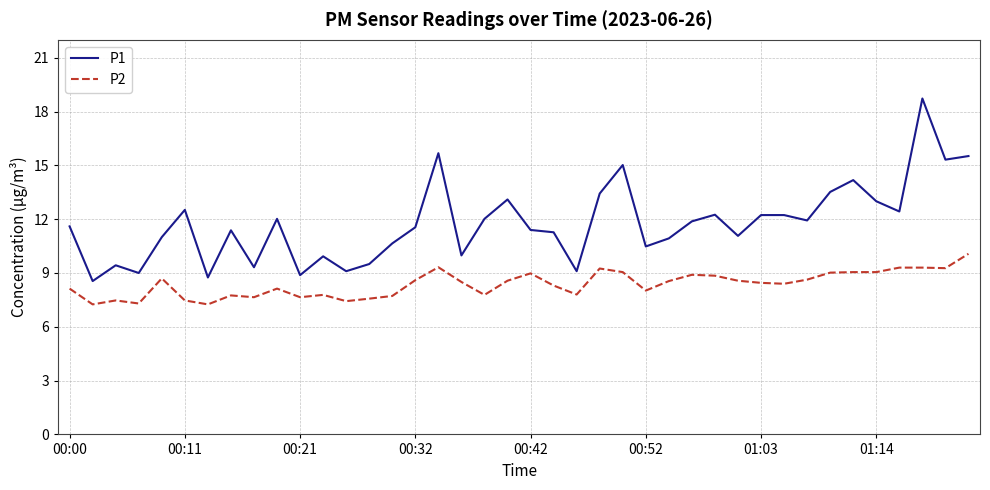

What is the highest value of the P2 series?

10.1